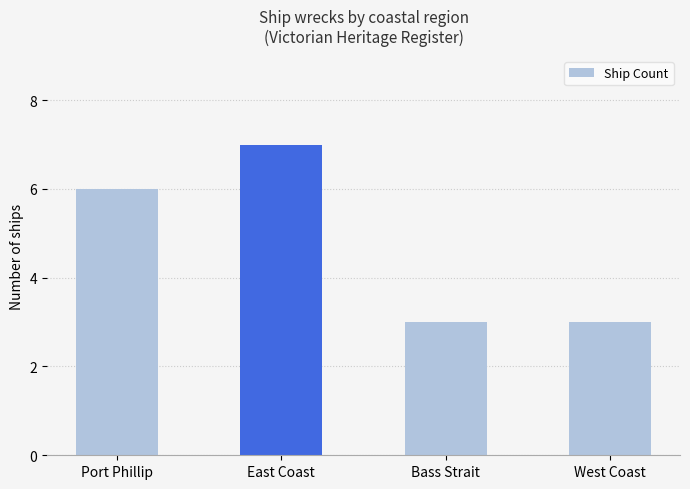

How many values are below 6?

2